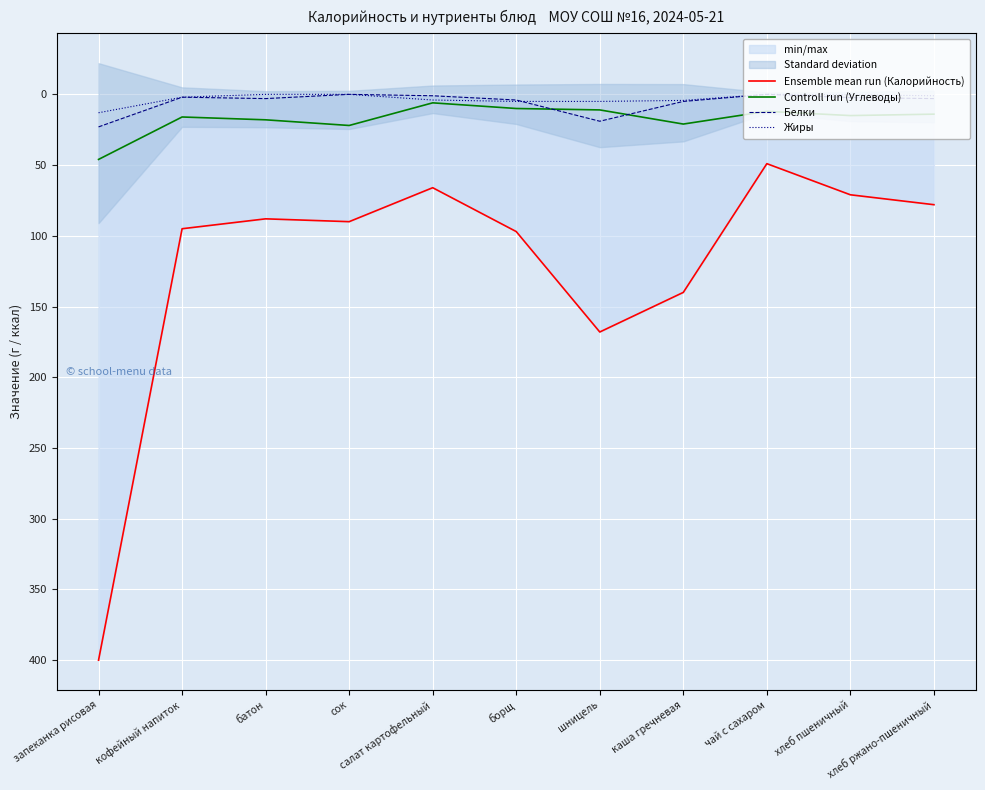

Where does the Белки series first go above 3?

запеканка рисовая